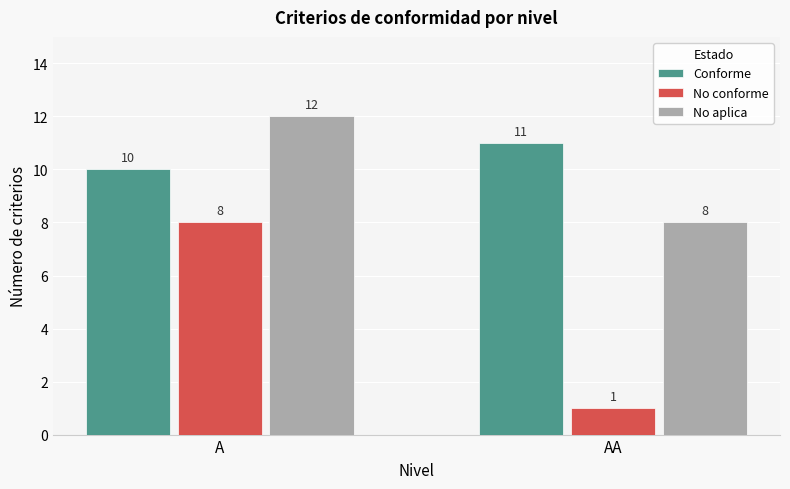

Count the number of data series in this chart.

3